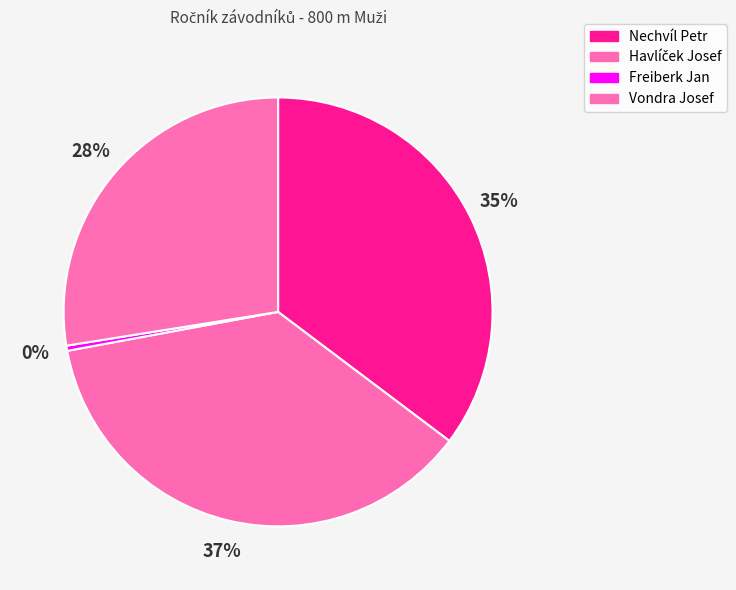

Combined, what portion of the pie is Nechvíl Petr and Havlíček Josef?

72.1%